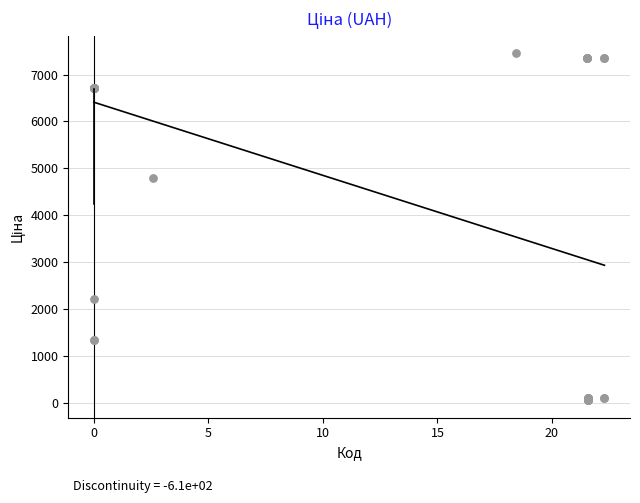

What Y value in the scatter plot is closest to 3754?

4796.4